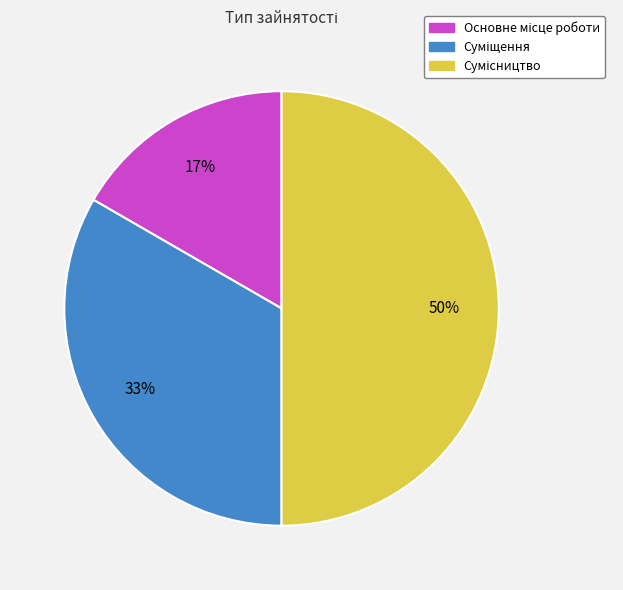

To the nearest percent, what is the difference between the largest and smallest slice percentages?

33%